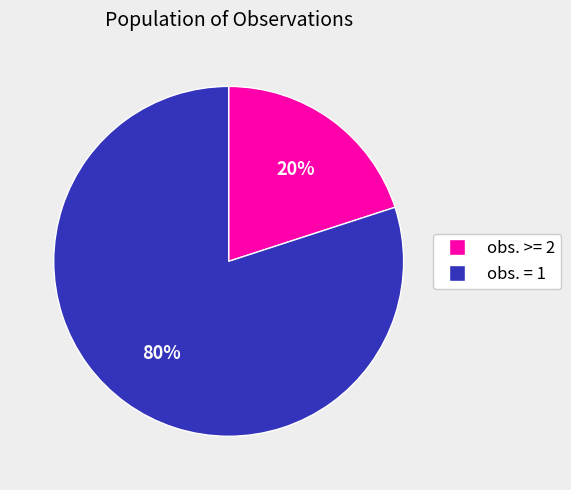

To the nearest percent, what is the difference between the largest and smallest slice percentages?

60%